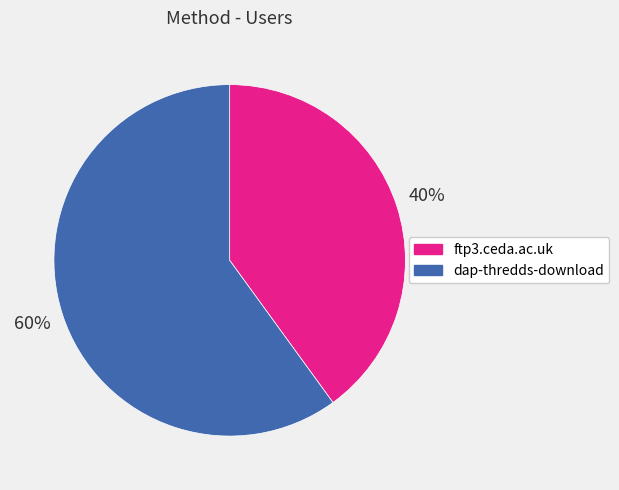

What is the largest slice in the pie chart?

dap-thredds-download